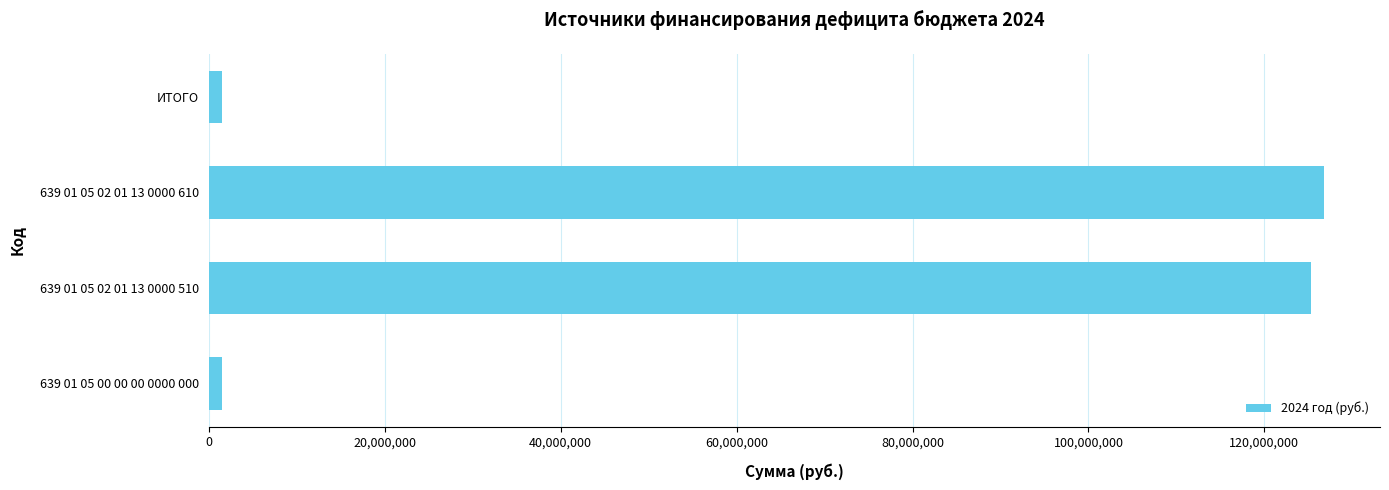

Approximately how many times larger is the value at 639 01 05 02 01 13 0000 510 compared to 639 01 05 02 01 13 0000 610?

1.0